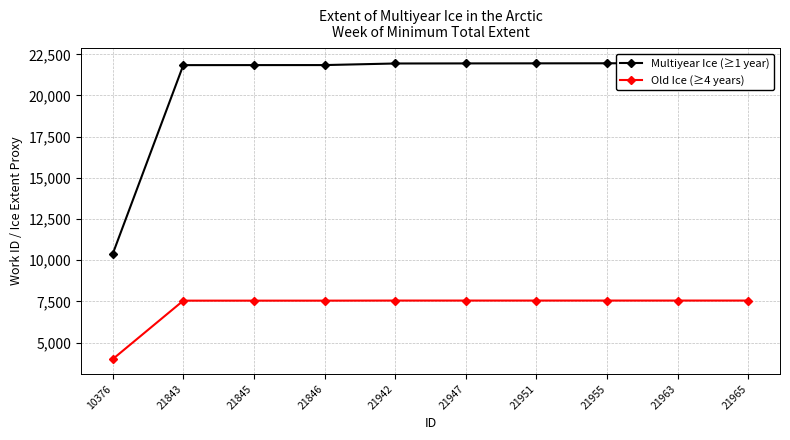

Reading left to right, what are all the values shown in this chart?

Multiyear Ice (≥1 year): 10376=10376	21843=21843	21845=21845	21846=21846	21942=21942	21947=21947	21951=21951	21955=21955	21963=21963	21965=21965
Old Ice (≥4 years): 10376=3996	21843=7548	21845=7548	21846=7548	21942=7553	21947=7553	21951=7553	21955=7553	21963=7553	21965=7553